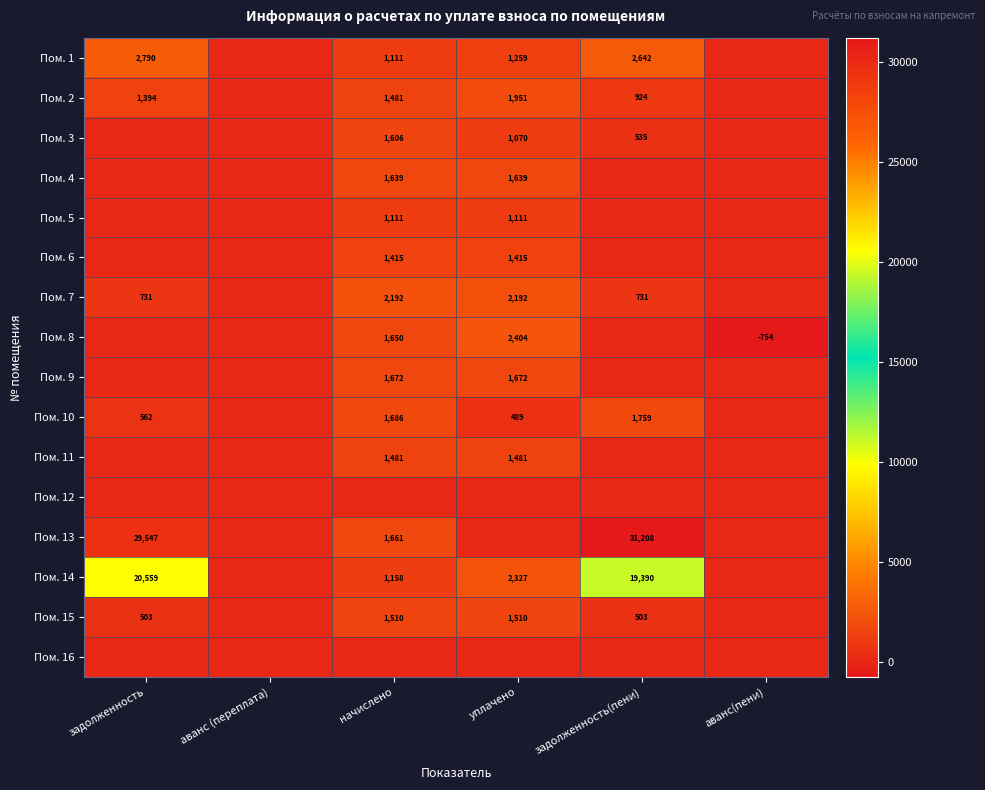

The value of Пом. 7 at задолженность(пени) is 1081. True or false?

False